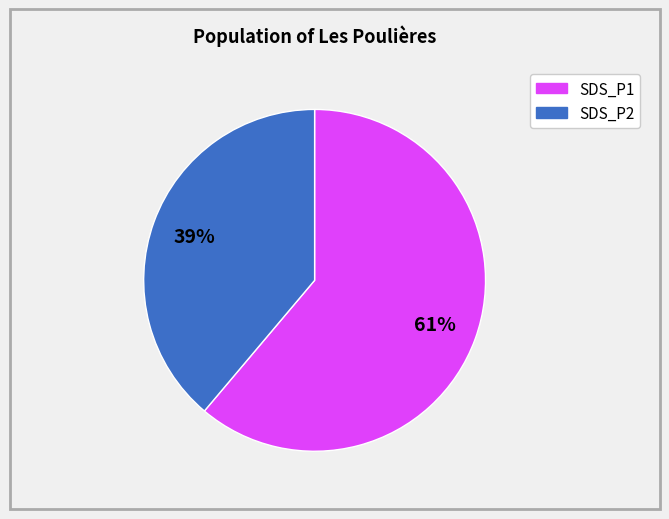

What percentage is the SDS_P2 slice, to the nearest percent?

39%